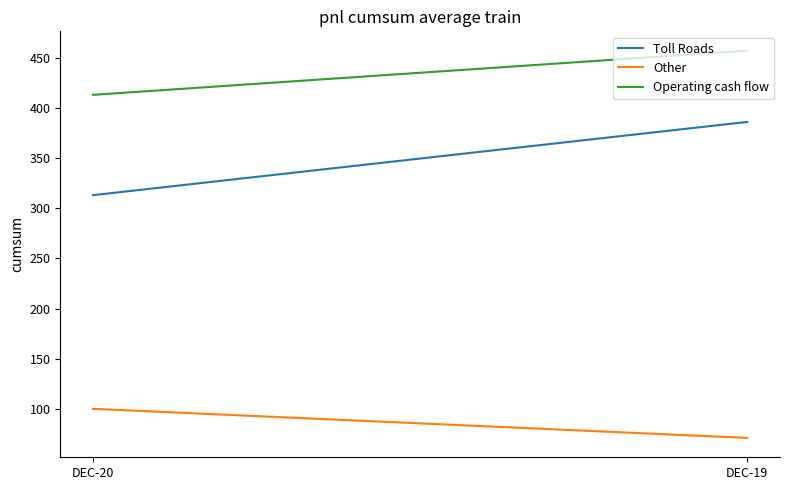

Reading left to right, what are all the values shown in this chart?

Toll Roads: 313	386
Other: 100	71
Operating cash flow: 413	457